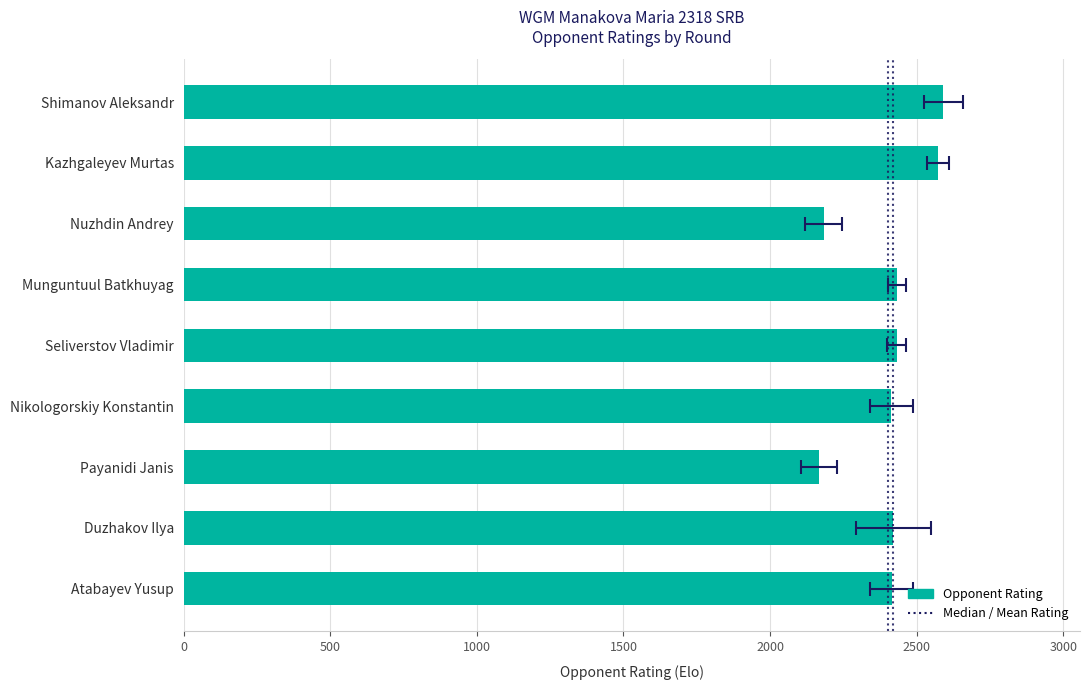

How many bars are there in total?

9